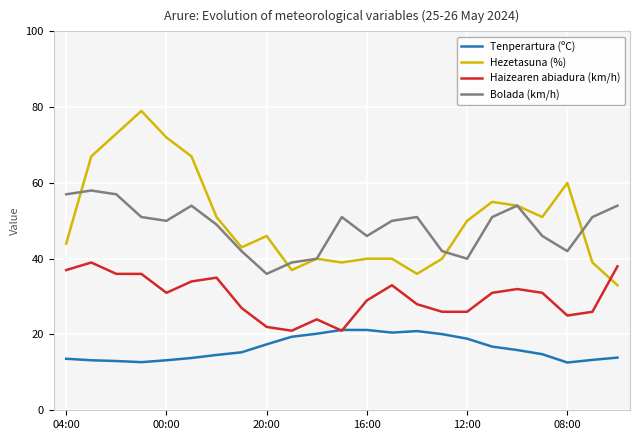

True or false: Hezetasuna (%) and Haizearen abiadura (km/h) intersect in this chart.

True